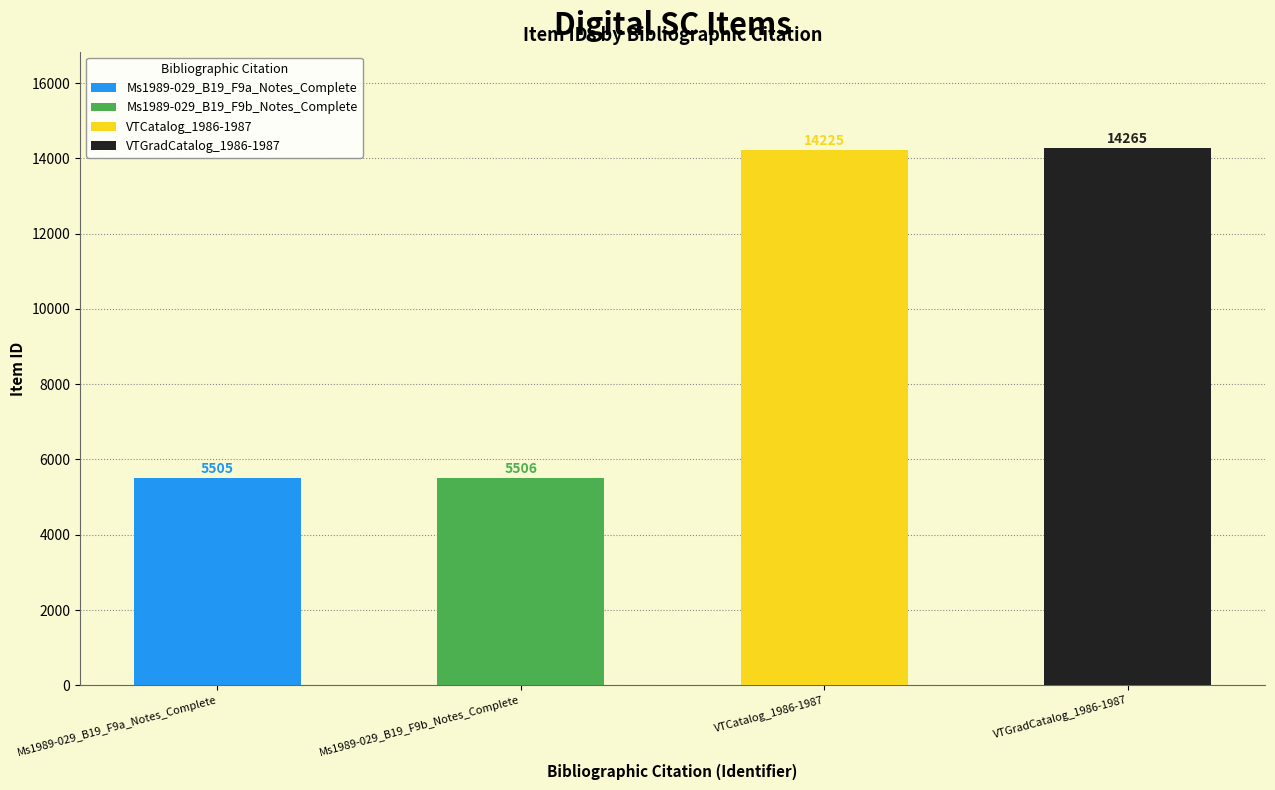

Which has a higher value, Ms1989-029_B19_F9a_Notes_Complete or VTCatalog_1986-1987?

VTCatalog_1986-1987